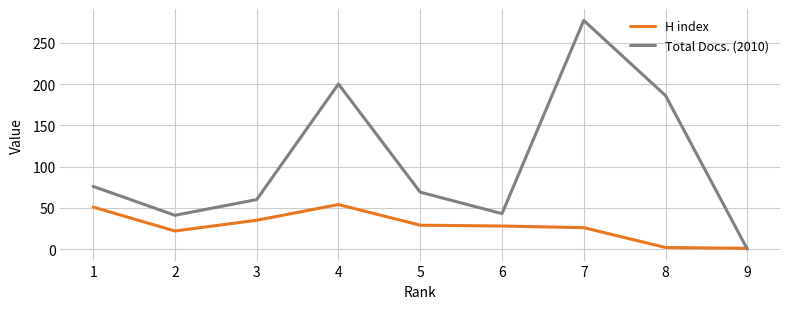

The value of Total Docs. (2010) at 4 is 200. True or false?

True